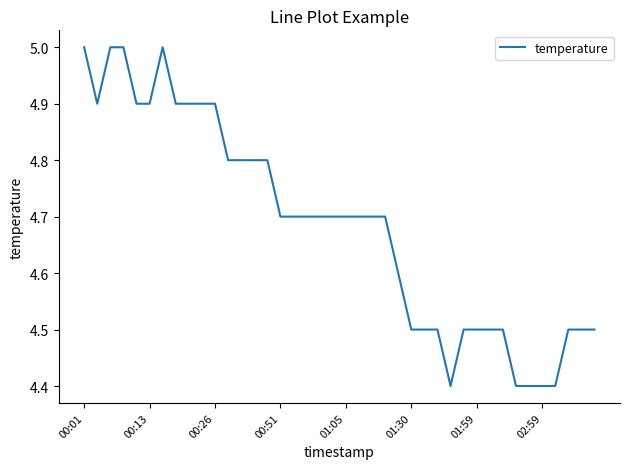

What is the maximum value shown in the chart?

5.0